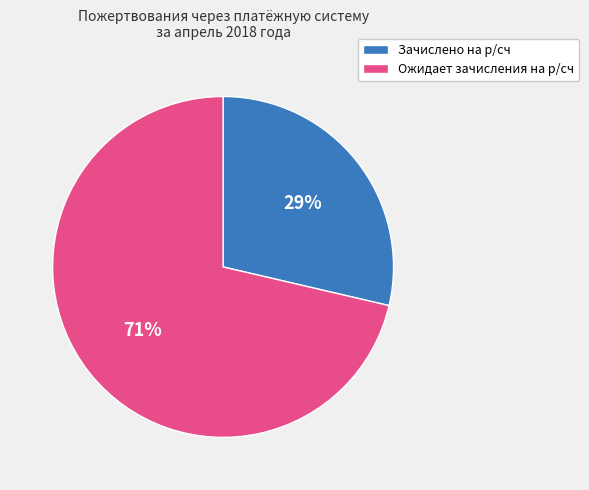

Combined, do Зачислено на р/сч and Ожидает зачисления на р/сч account for over 50%?

Yes